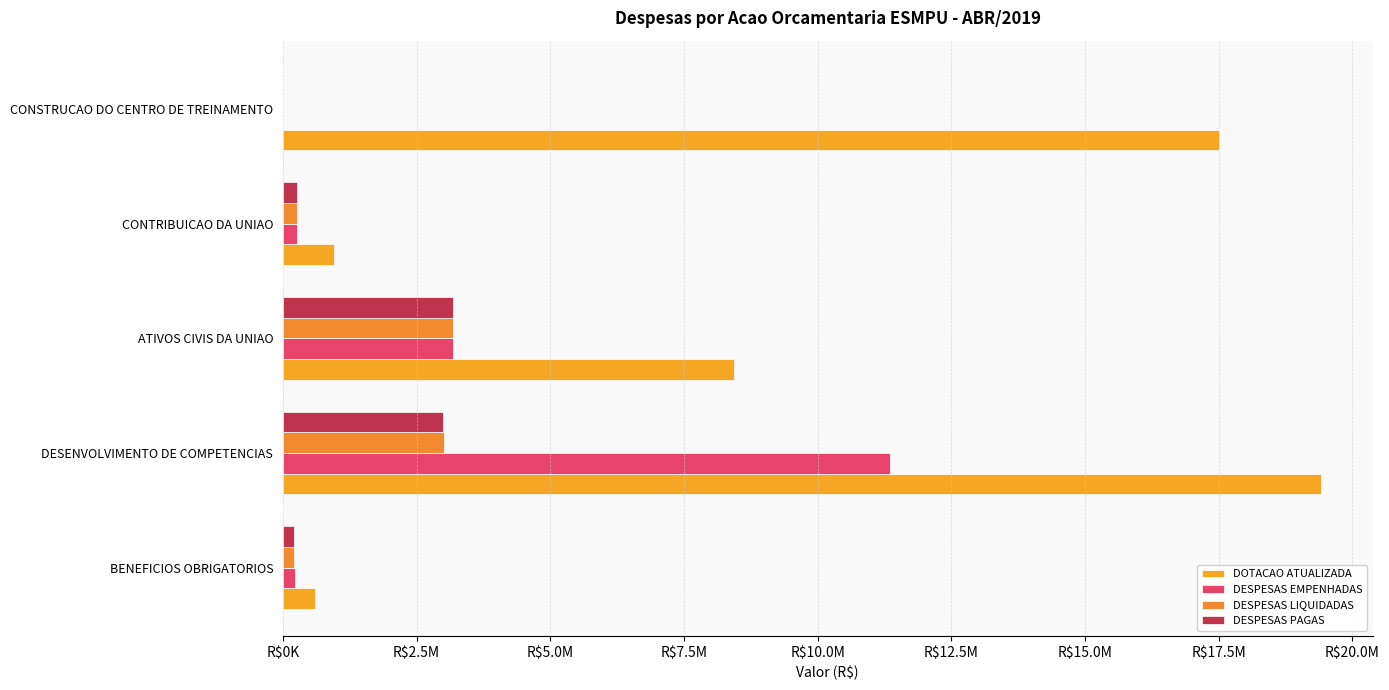

What is the sum of all DESPESAS EMPENHADAS values?

15018893.3